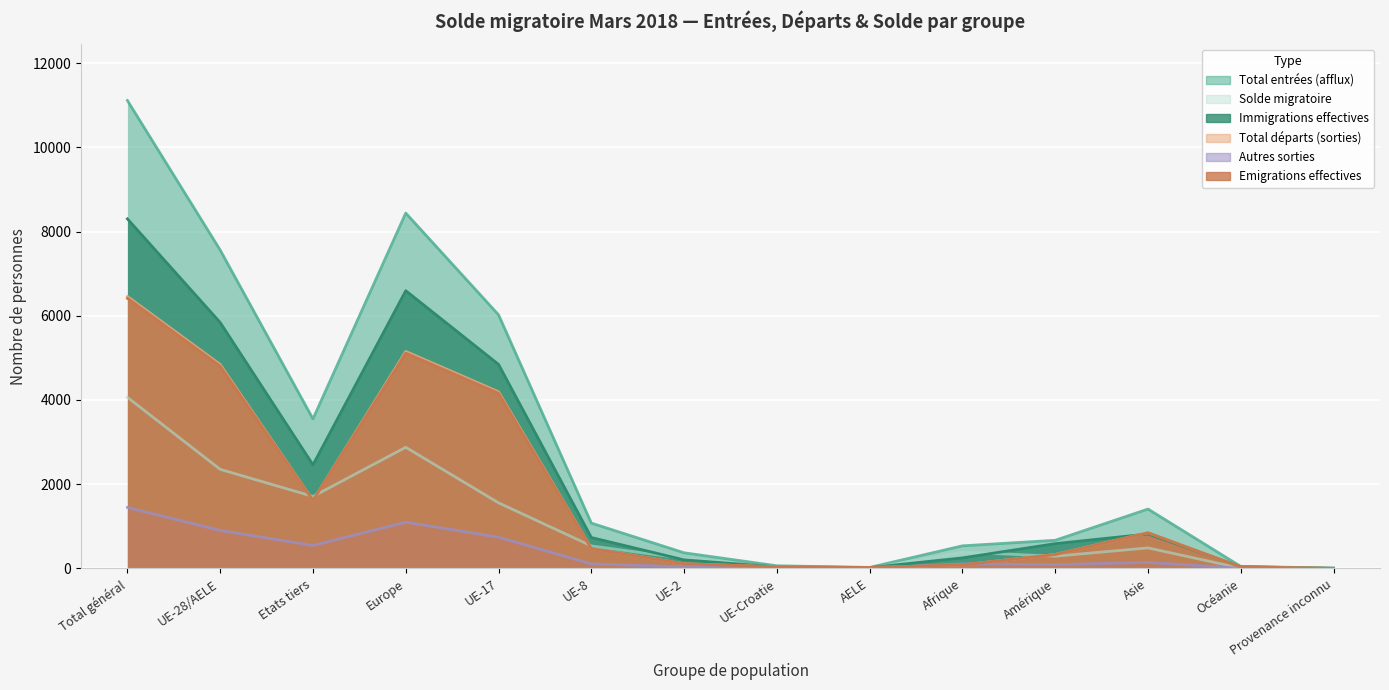

Between UE-28/AELE and Total général, which is larger?

Total général